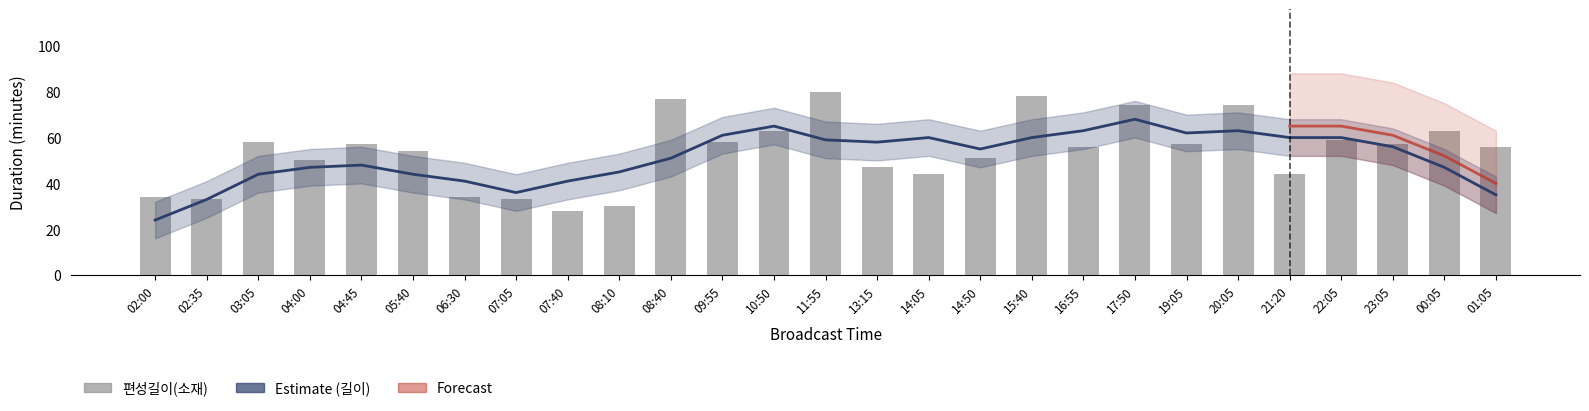

What is the difference between the second highest and second lowest values?

48